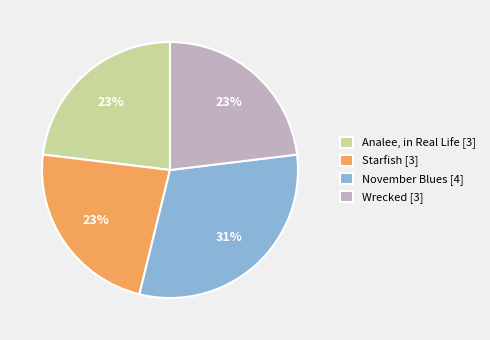

To the nearest percent, what percentage of the pie is Analee, in Real Life?

23%